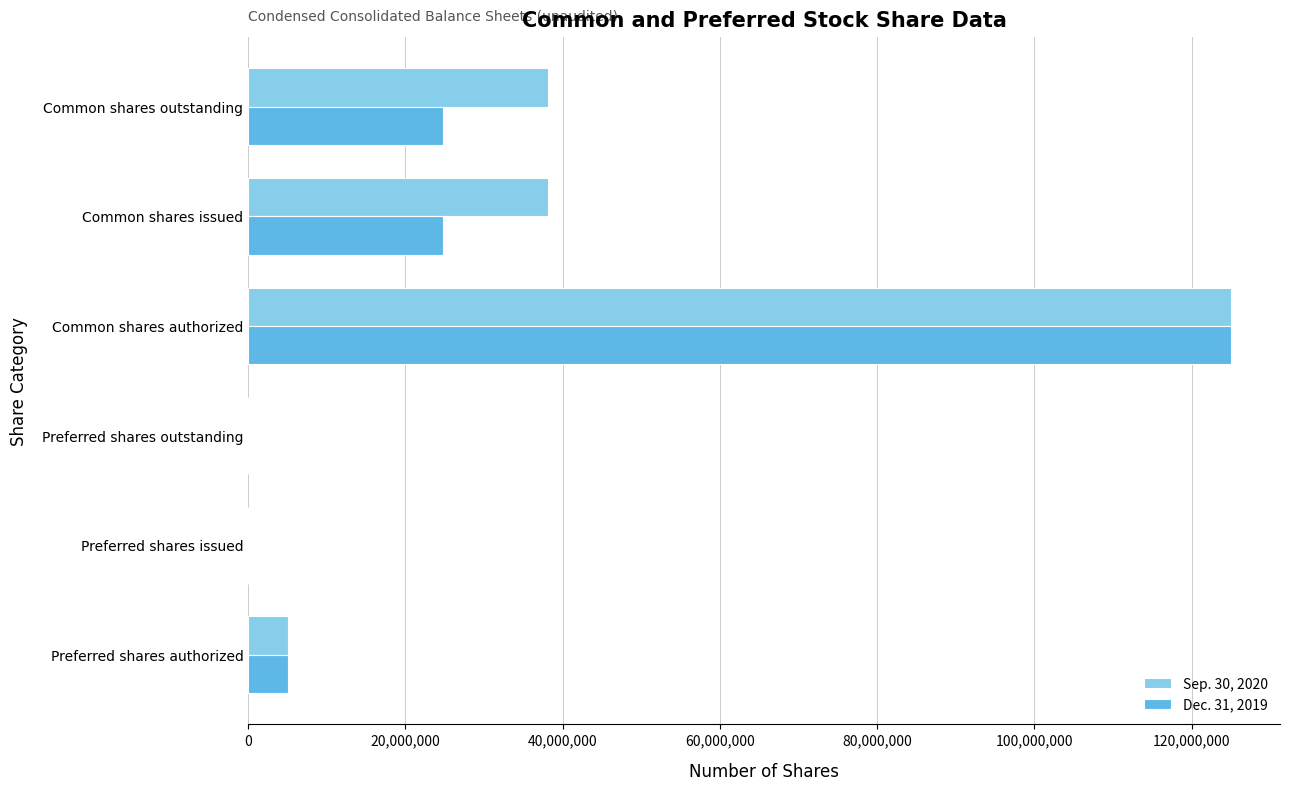

What is the maximum value shown in the chart?

125000000